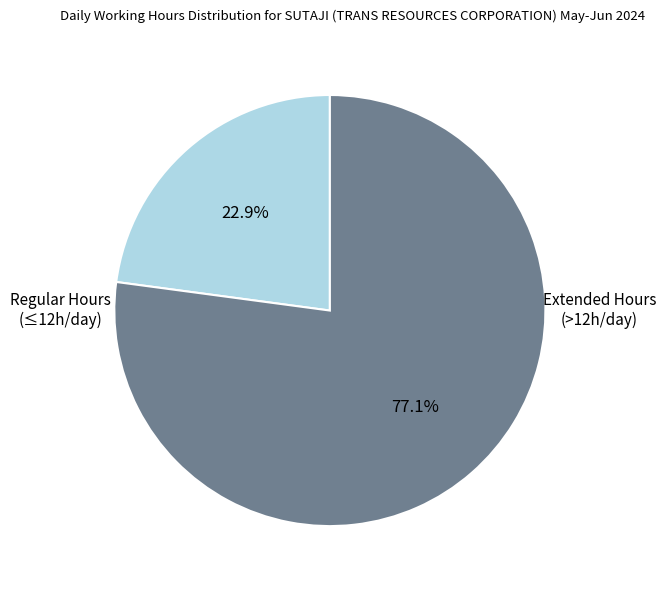

Is there any slice that represents more than half of the pie?

Yes